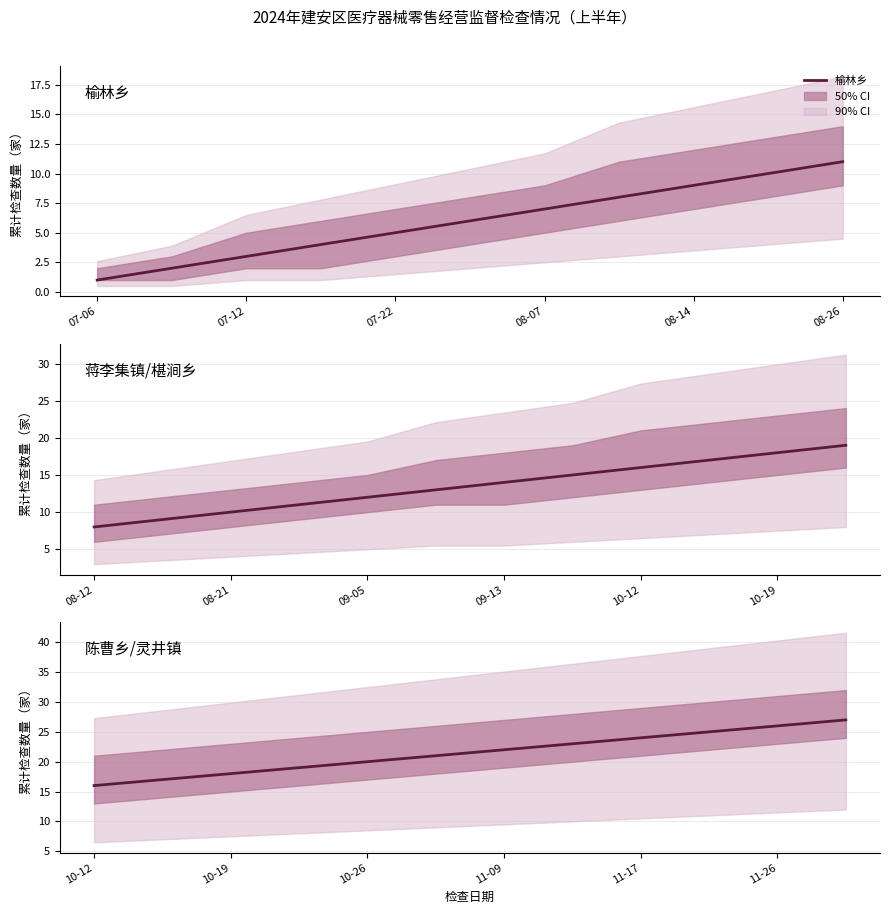

True or false: upper_ci has more than 2 points higher than both neighbors.

False